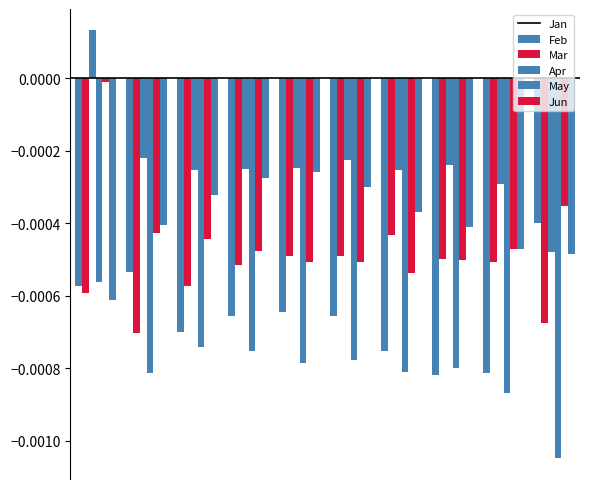

Which series has the largest total across all categories?

Mar